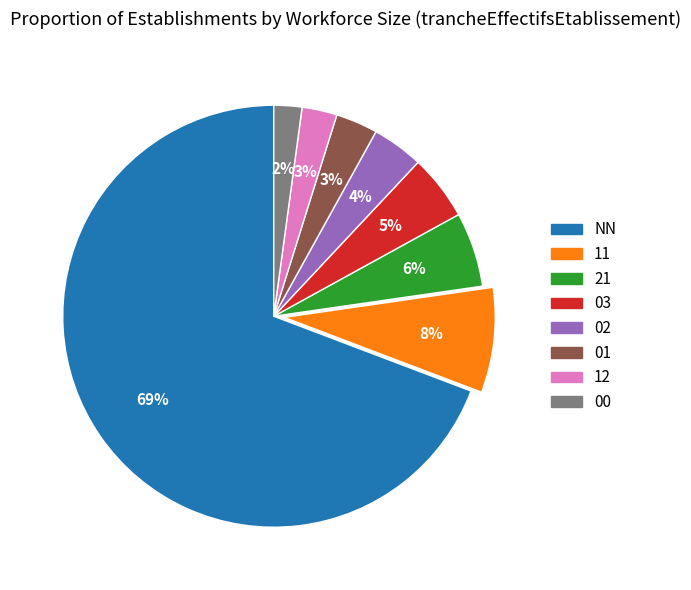

Combined, do 12 and 03 account for over 50%?

No